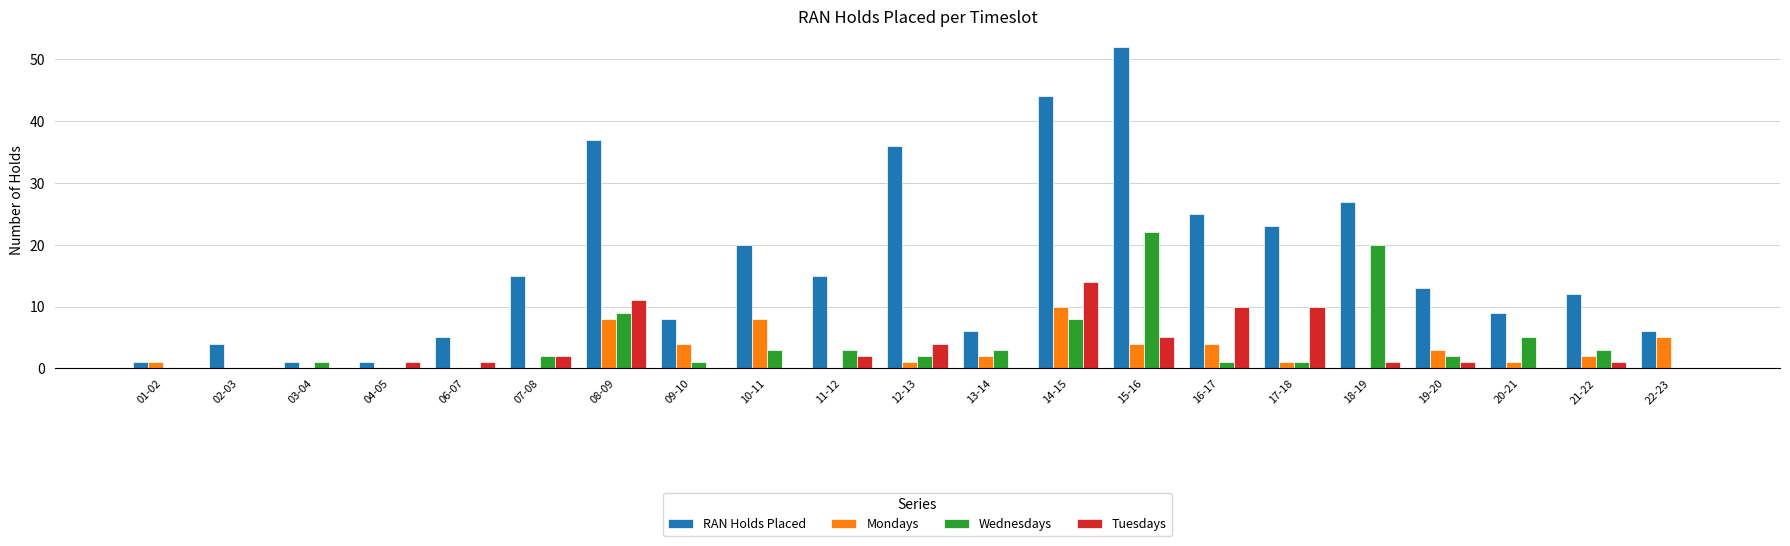

What is the spread (max minus min) of values at 08-09?

29